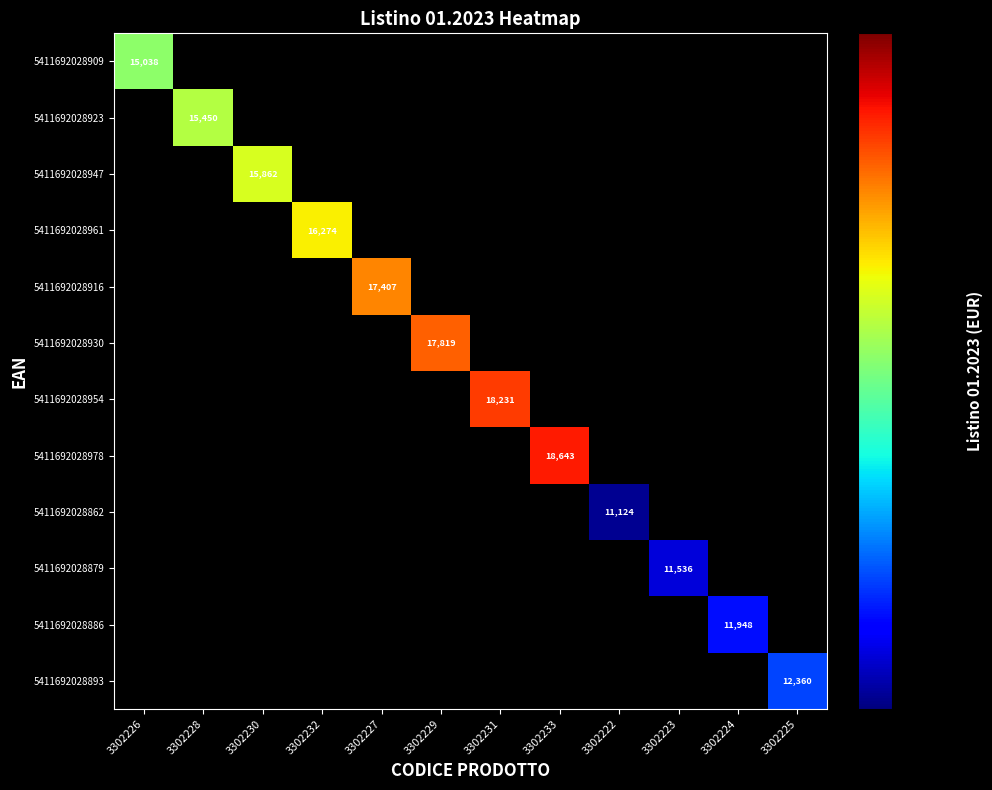

What is the maximum value shown in the chart?

18643.0